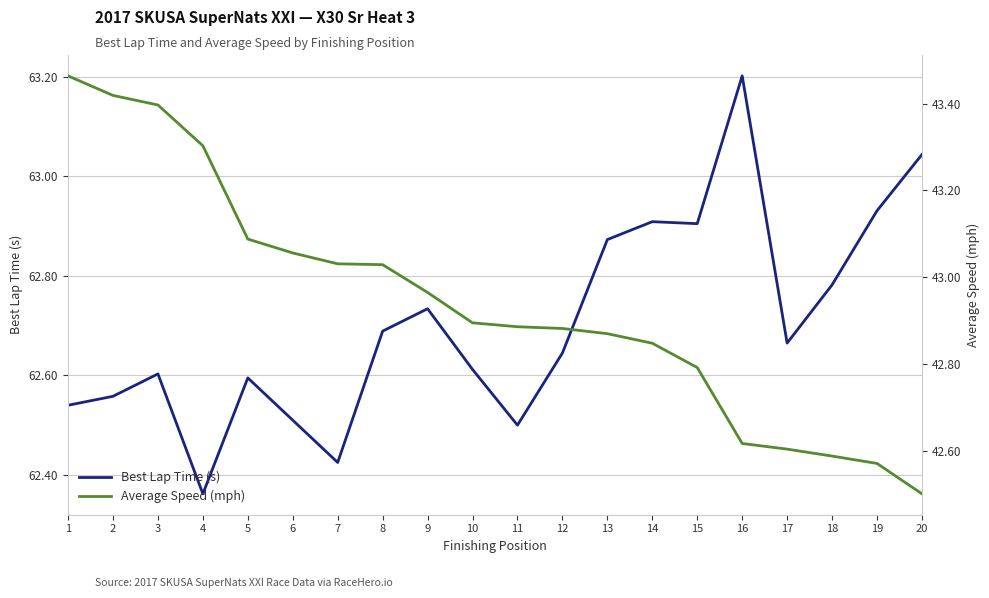

Reading right to left, transcribe all the data shown in this chart.

Best Lap Time (s): 20=63.0	19=62.9	18=62.8	17=62.7	16=63.2	15=62.9	14=62.9	13=62.9	12=62.6	11=62.5	10=62.6	9=62.7	8=62.7	7=62.4	6=62.5	5=62.6	4=62.4	3=62.6	2=62.6	1=62.5
Average Speed (mph): 20=42.5	19=42.6	18=42.6	17=42.6	16=42.6	15=42.8	14=42.8	13=42.9	12=42.9	11=42.9	10=42.9	9=43.0	8=43.0	7=43.0	6=43.1	5=43.1	4=43.3	3=43.4	2=43.4	1=43.5